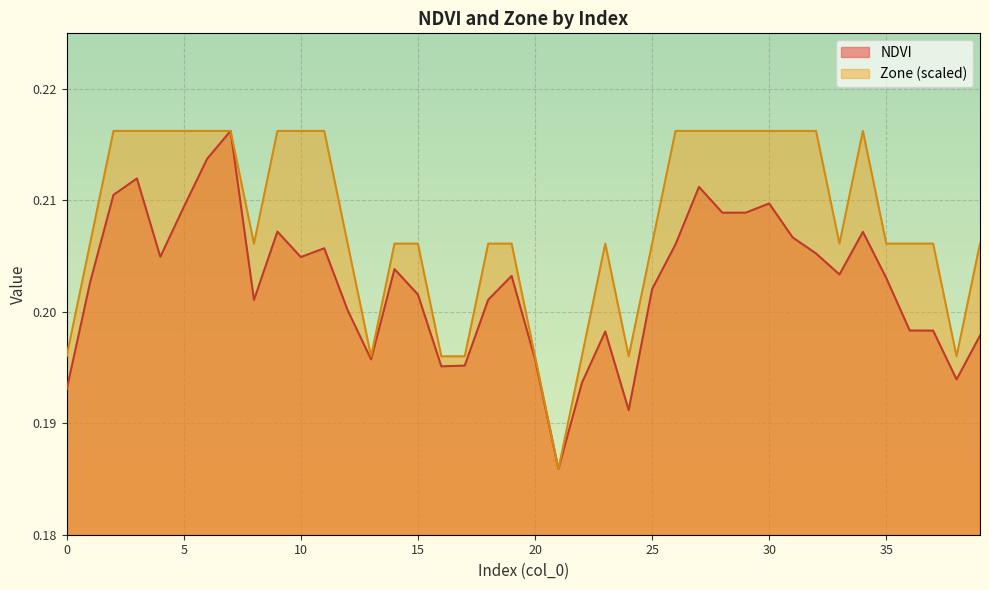

What are all the series names shown in the legend?

NDVI, Zone (scaled)